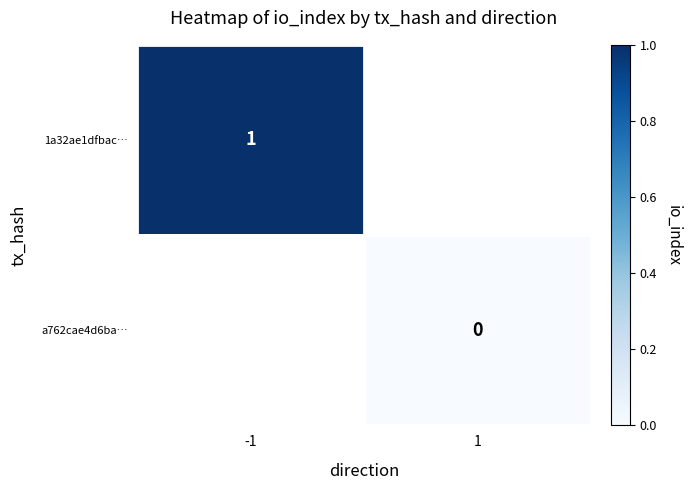

The value of 1a32ae1dfbac… at -1 is 1. True or false?

True